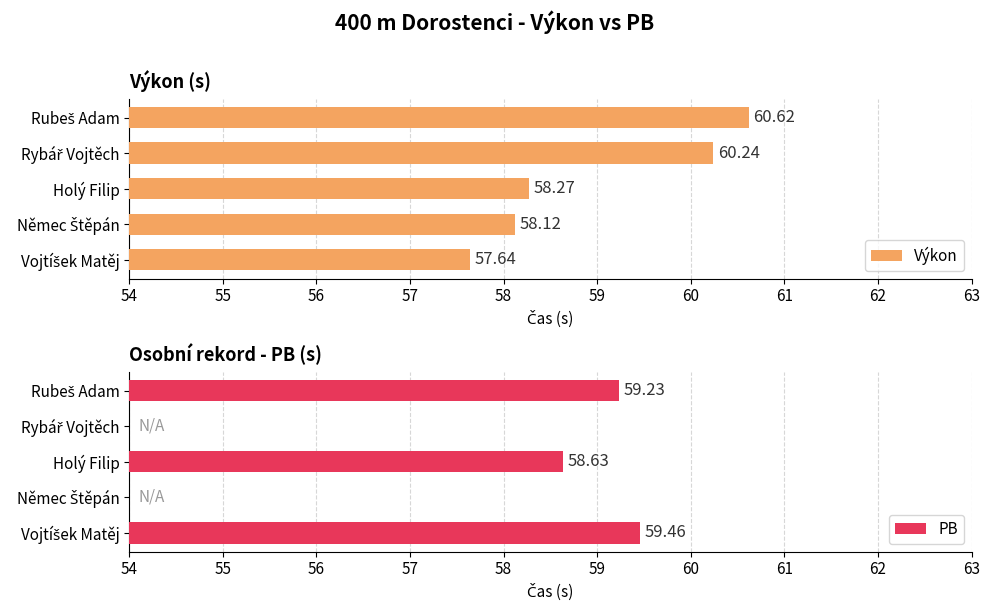

What is the sum of all Výkon values?

294.9